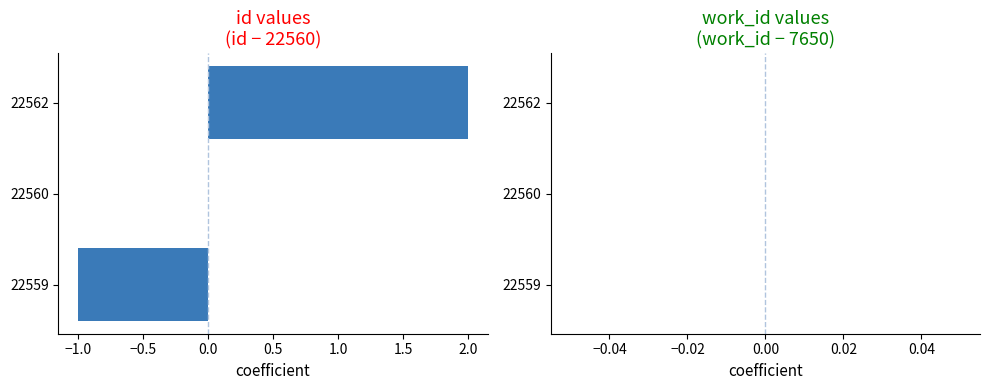

True or false: the data shows 2 at 22562.

True